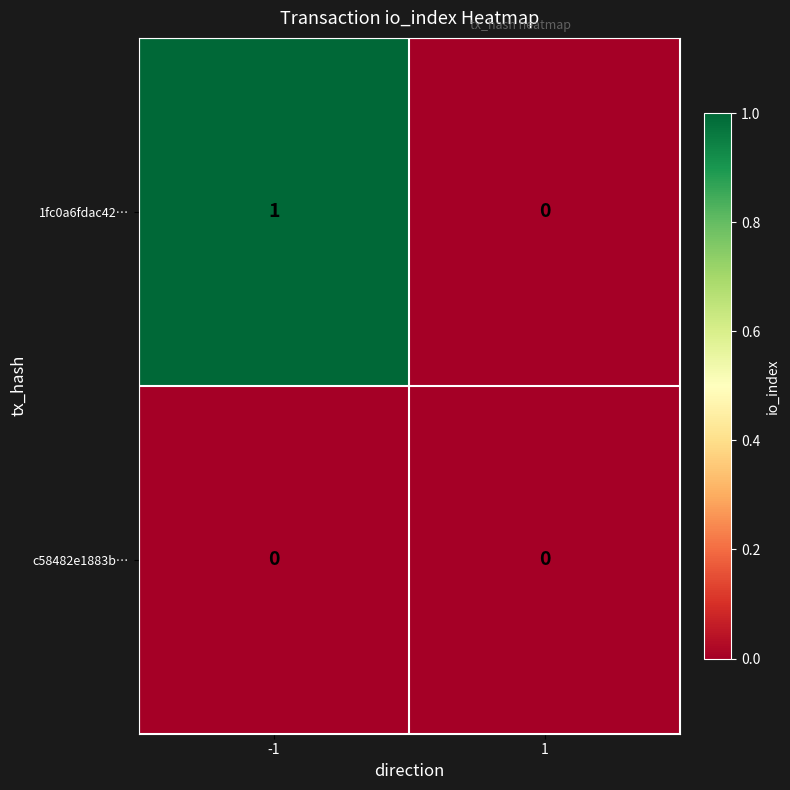

Rank the series by their maximum value, from highest to lowest.

1fc0a6fdac42…, c58482e1883b…